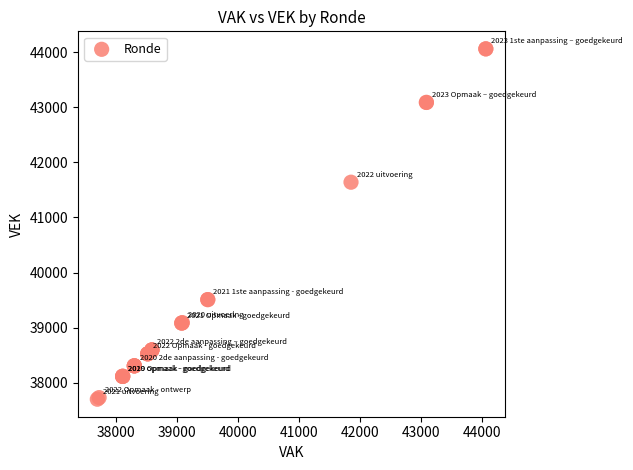

What Y value in the scatter plot is closest to 40880?

41640